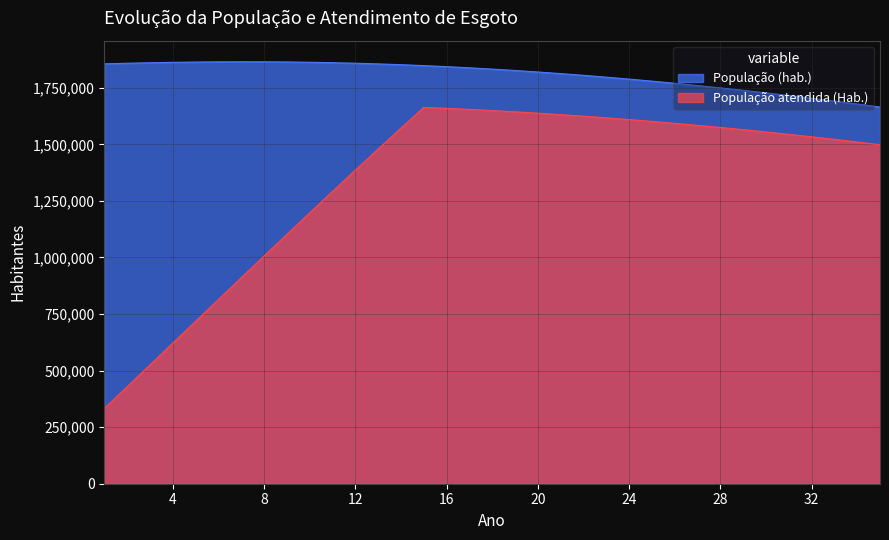

Does the chart have visible grid lines?

Yes